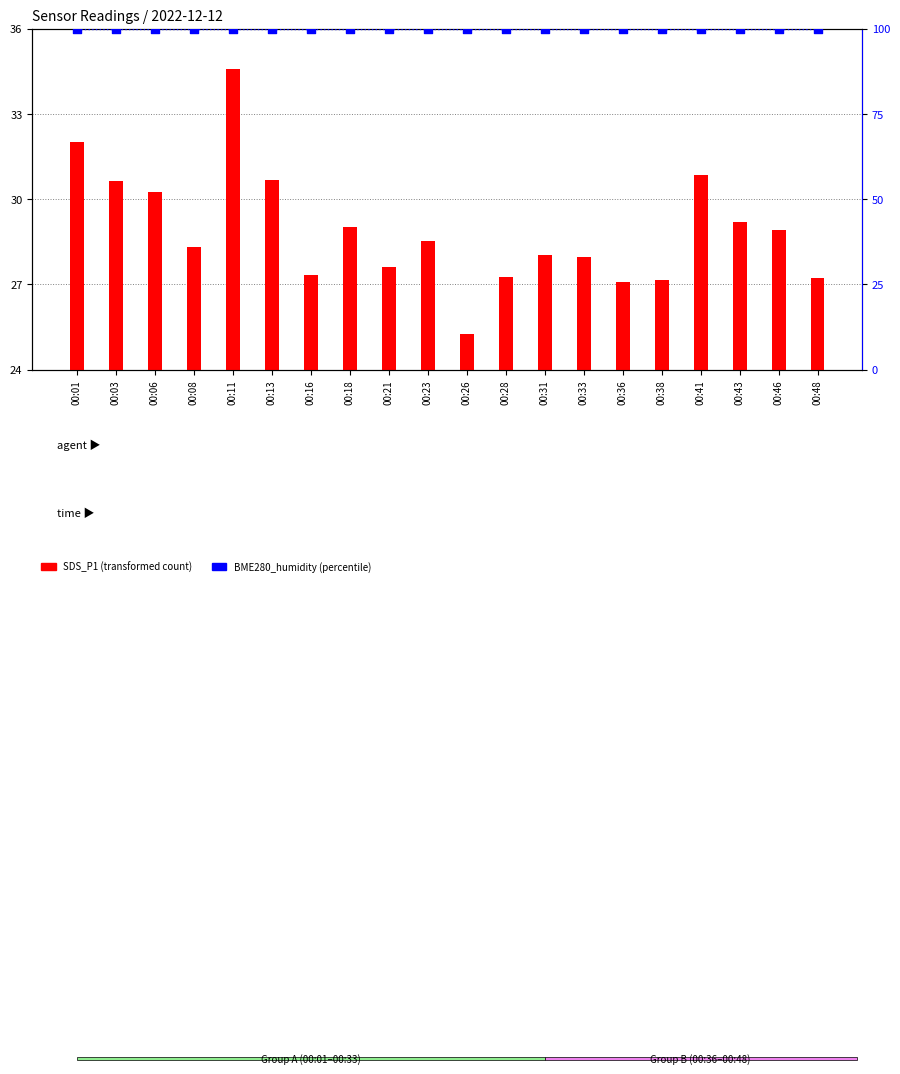

Which series has the largest total across all categories?

BME280_humidity